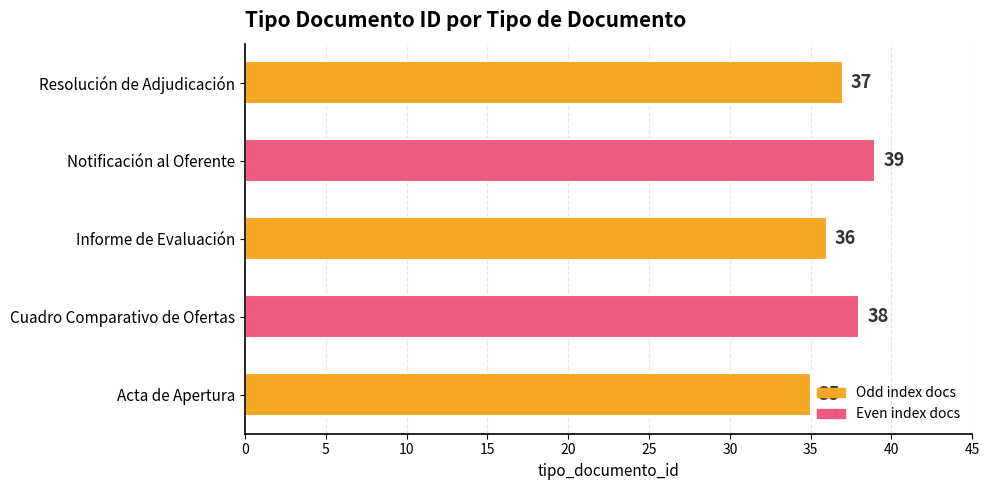

Where is the data nearest to the value 37?

Resolución de Adjudicación